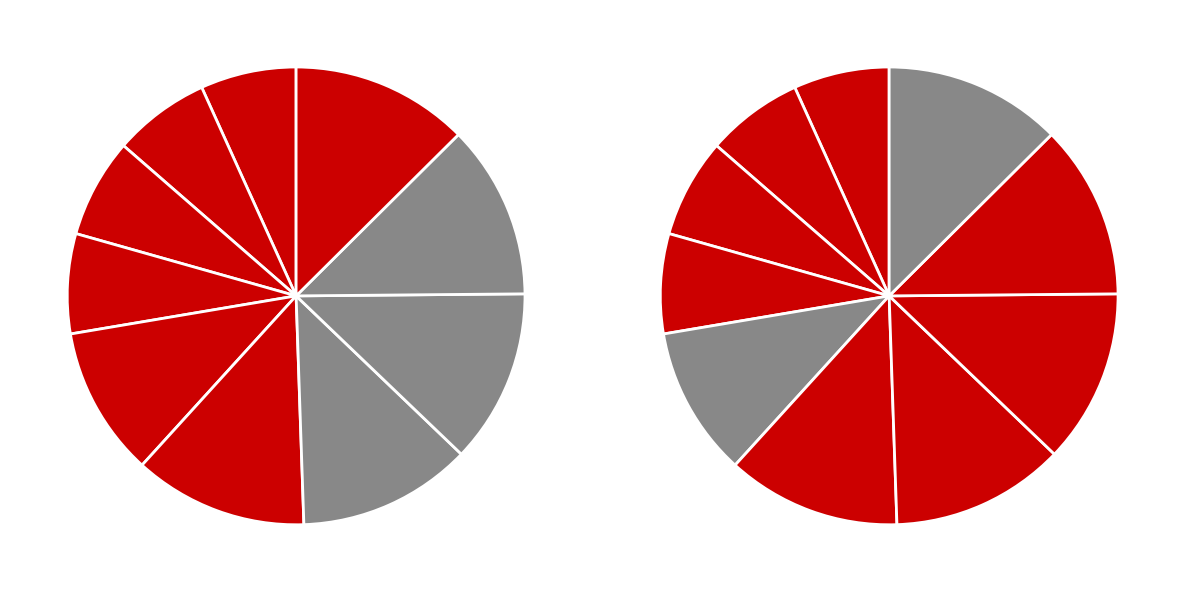

Combined, do 2006 and 2003-12-01 (3) account for over 50%?

No